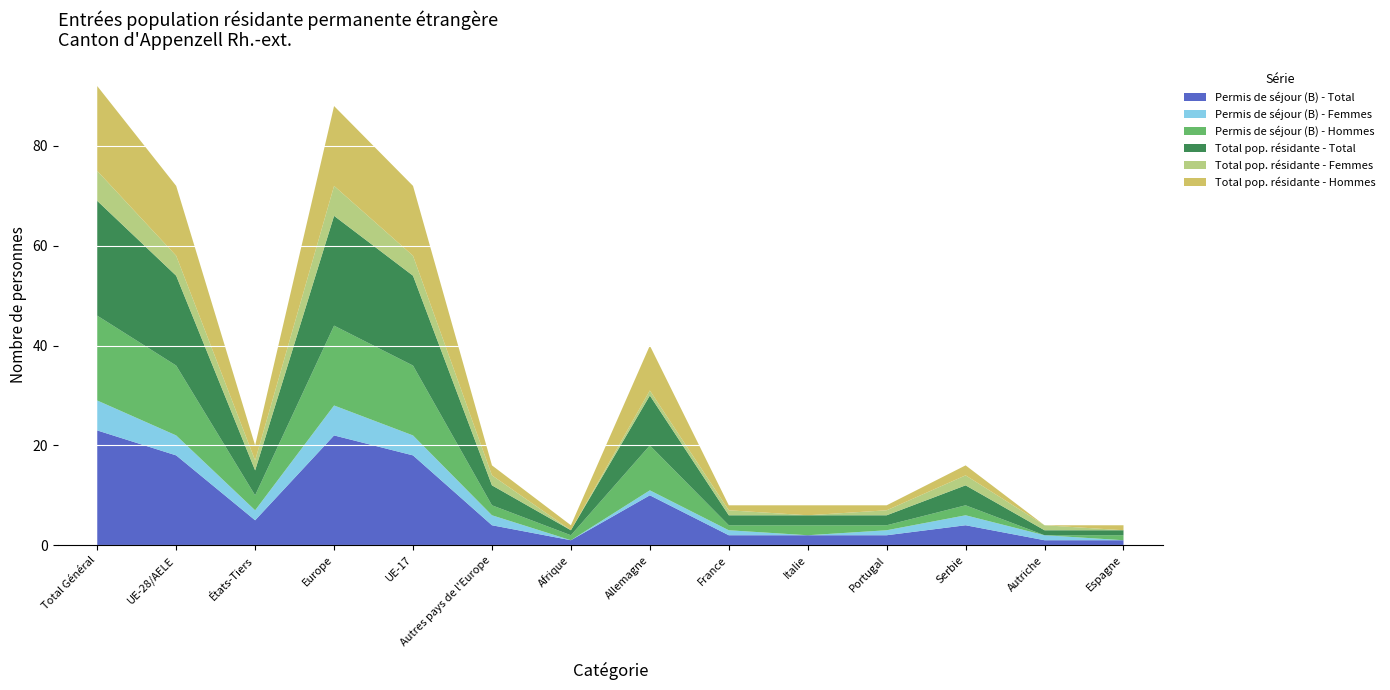

Reading right to left, what are all the values shown in this chart?

Permis de séjour (B) - Total: 1	1	4	2	2	2	10	1	4	18	22	5	18	23
Permis de séjour (B) - Femmes: 0	1	2	1	0	1	1	0	2	4	6	2	4	6
Permis de séjour (B) - Hommes: 1	0	2	1	2	1	9	1	2	14	16	3	14	17
Total pop. résidante - Total: 1	1	4	2	2	2	10	1	4	18	22	5	18	23
Total pop. résidante - Femmes: 0	1	2	1	0	1	1	0	2	4	6	2	4	6
Total pop. résidante - Hommes: 1	0	2	1	2	1	9	1	2	14	16	3	14	17